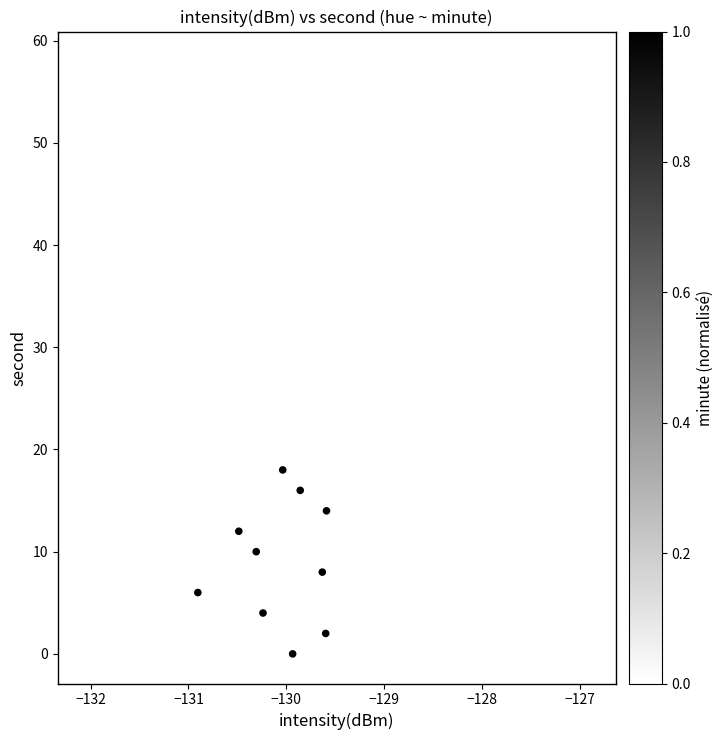

What is the range of Y values (max minus min)?

58